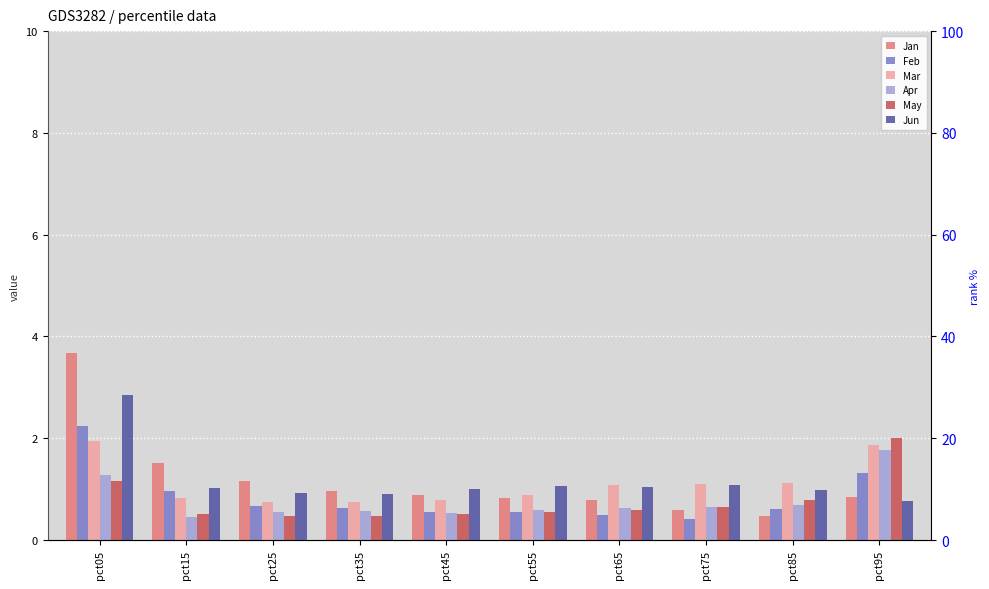

How many bars are there in each group?

6